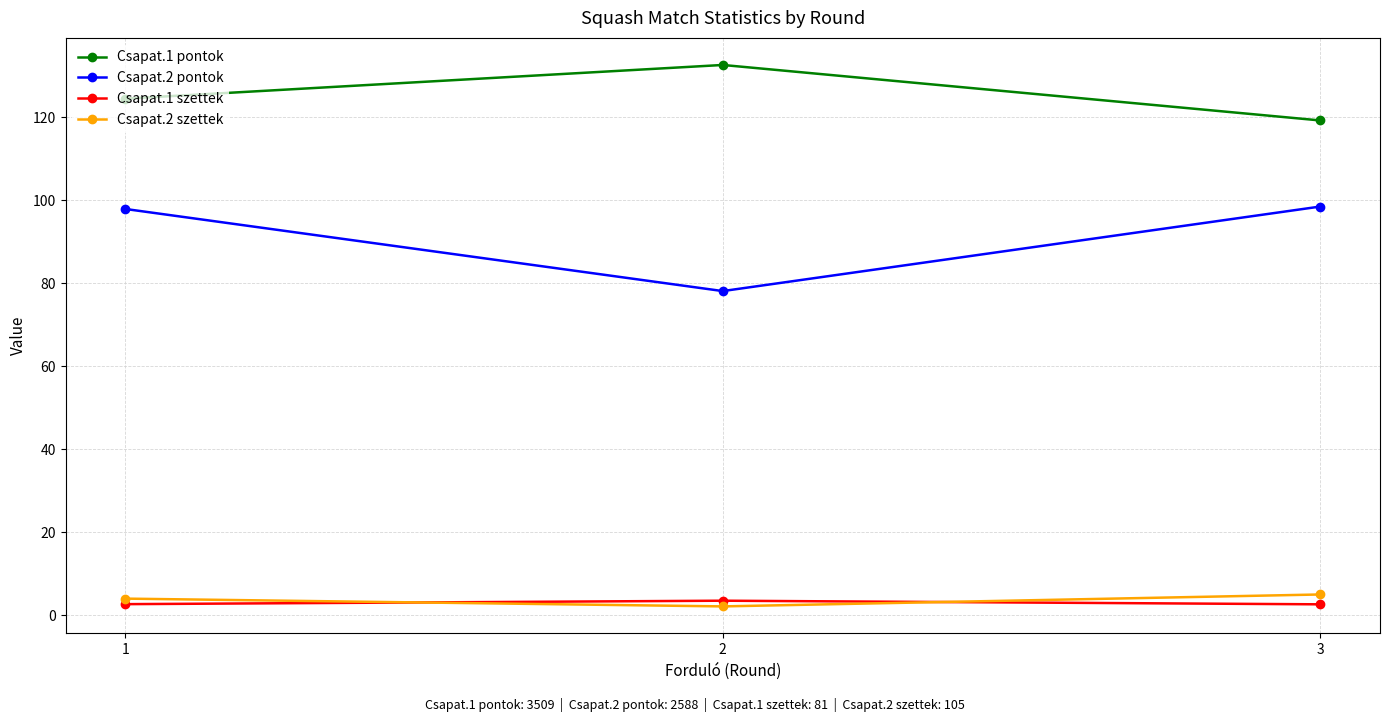

Which series has the widest spread of values?

Csapat.2 pontok